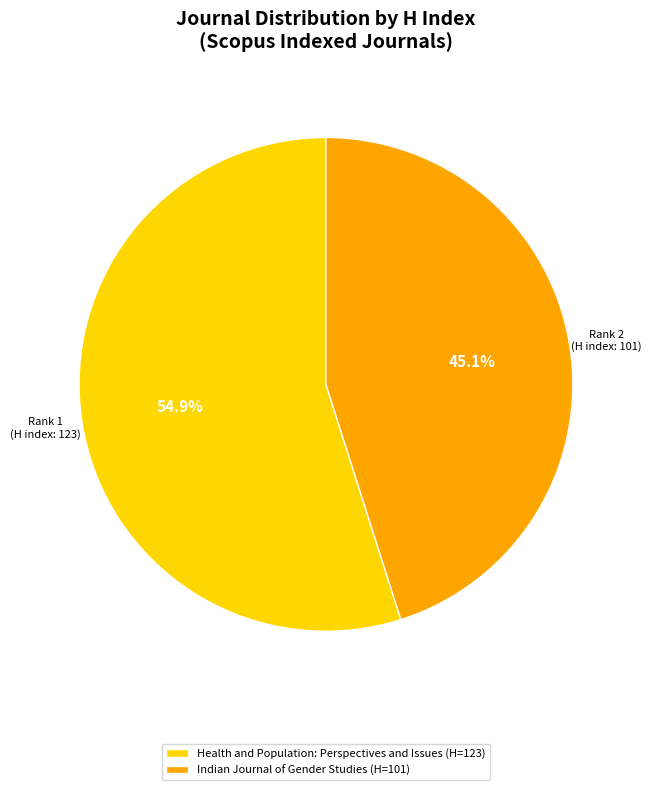

To the nearest percent, what is the combined percentage of Indian Journal of Gender Studies and Health and Population: Perspectives and Issues?

100%